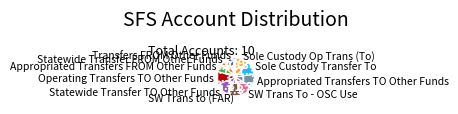

Does any single category account for the majority?

No